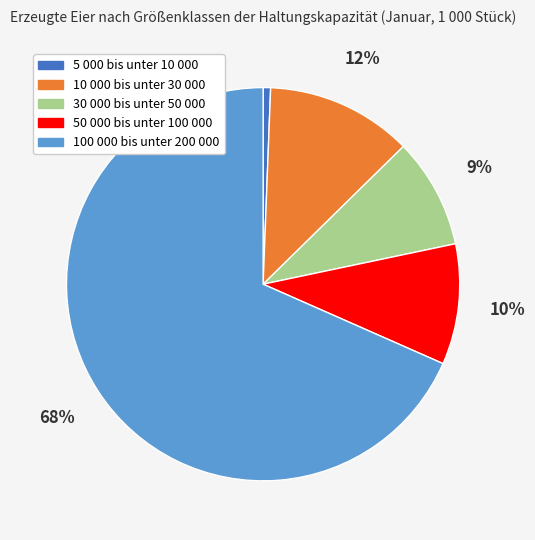

What is the smallest slice in the pie chart?

5 000 bis unter 10 000